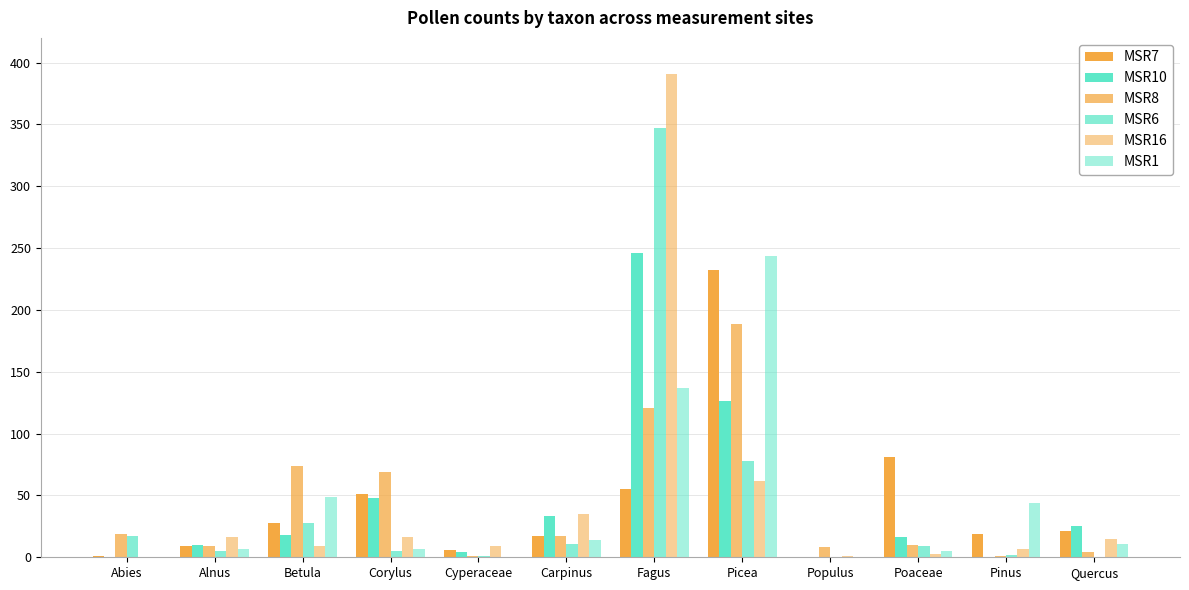

How many categories are shown in the chart?

12